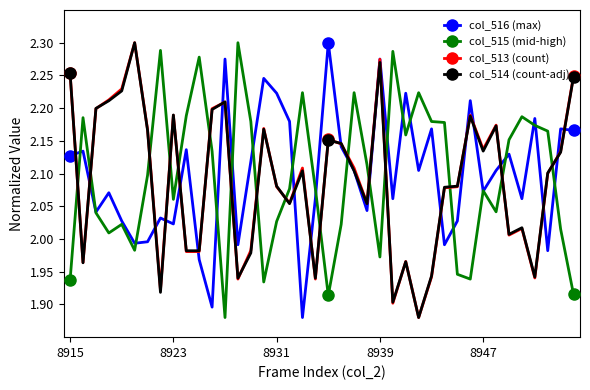

After their last crossing, which series has the higher values: col_515 (mid-high) or col_513 (count)?

col_513 (count)